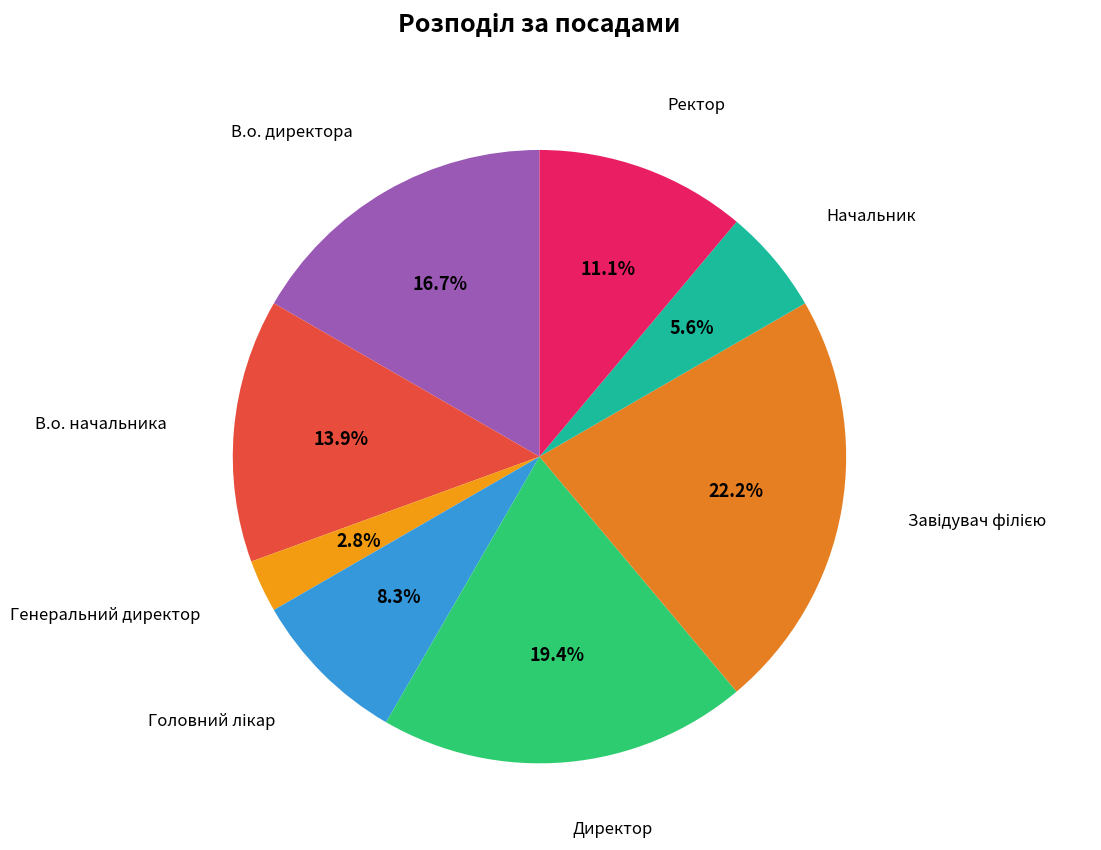

How many segments does this pie chart have?

8